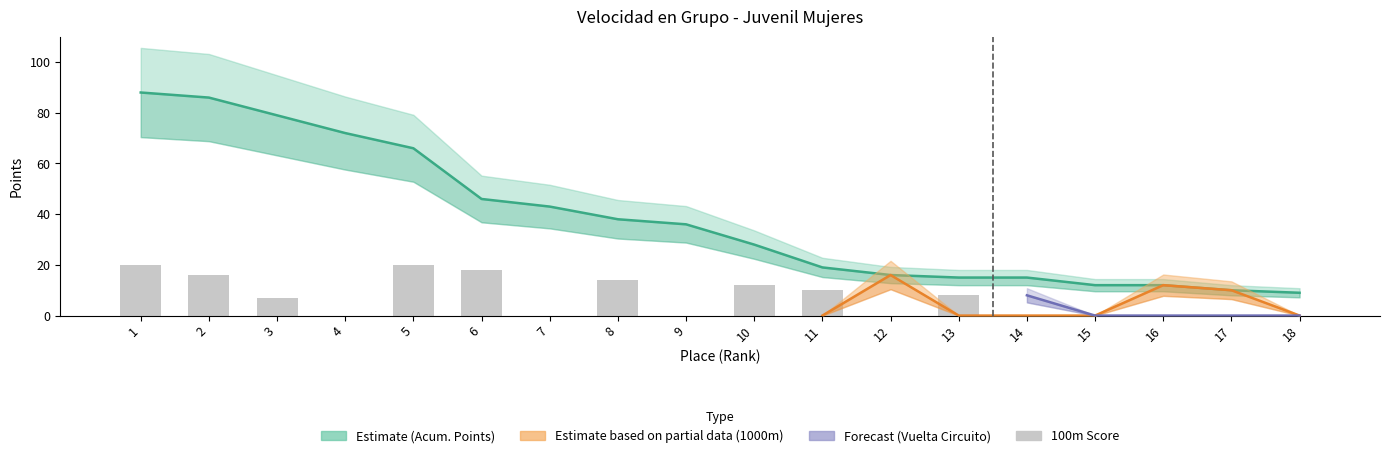

At which label is the value closest to 10?

11